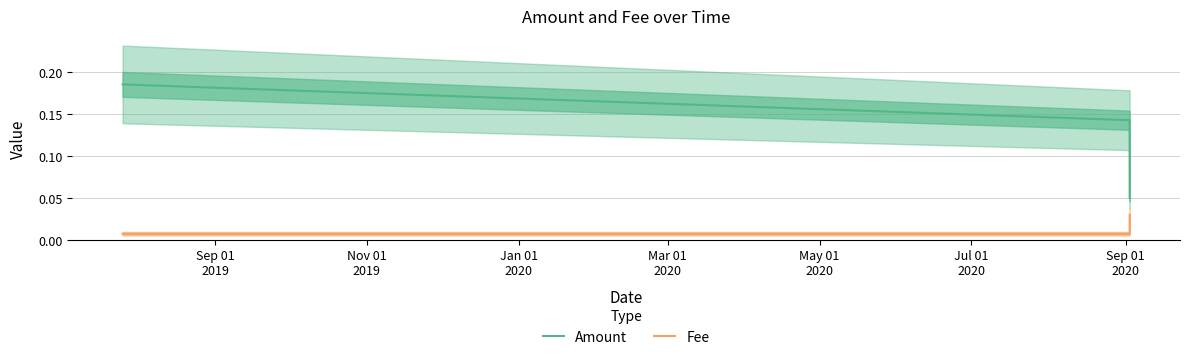

The value of Fee at Jan 01
2020 is 0.0. True or false?

True